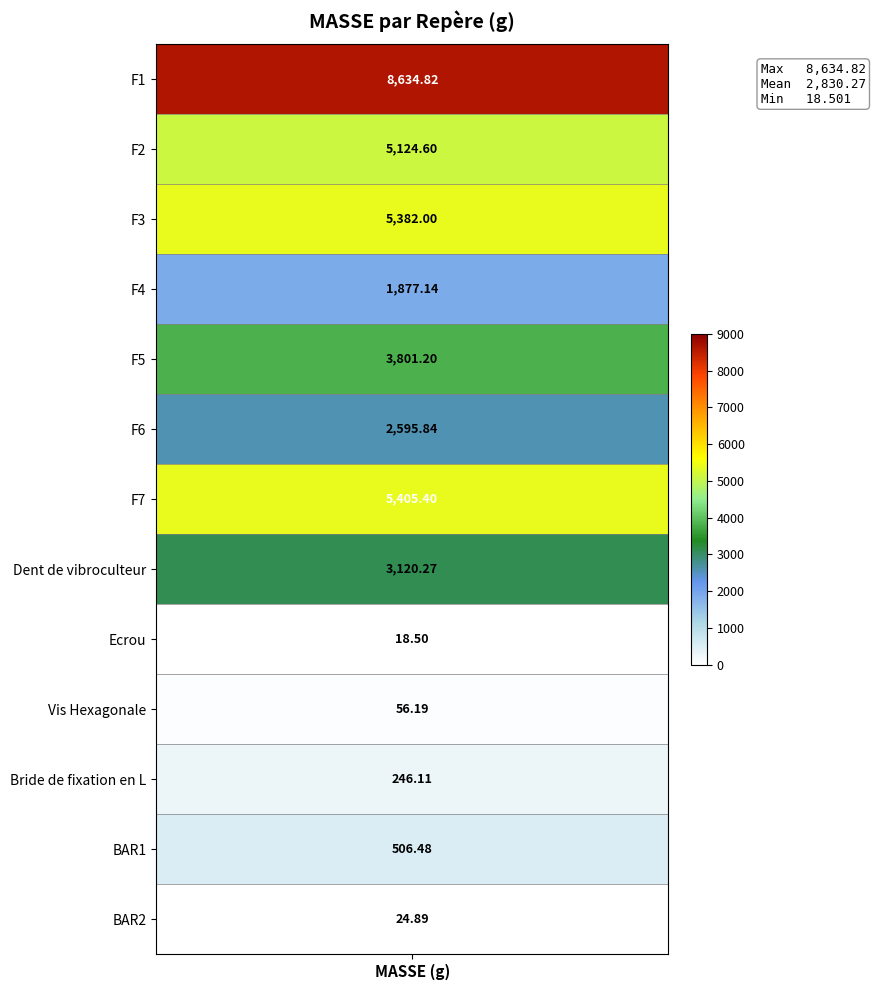

At which category is the sum across all series the highest?

F1